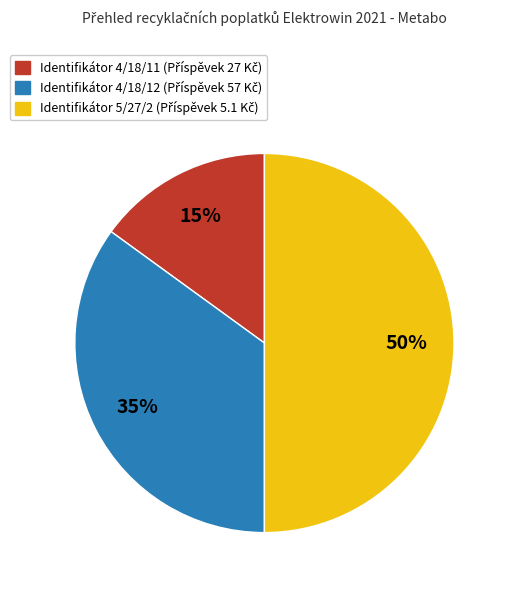

To the nearest percent, what is the average slice percentage?

33%